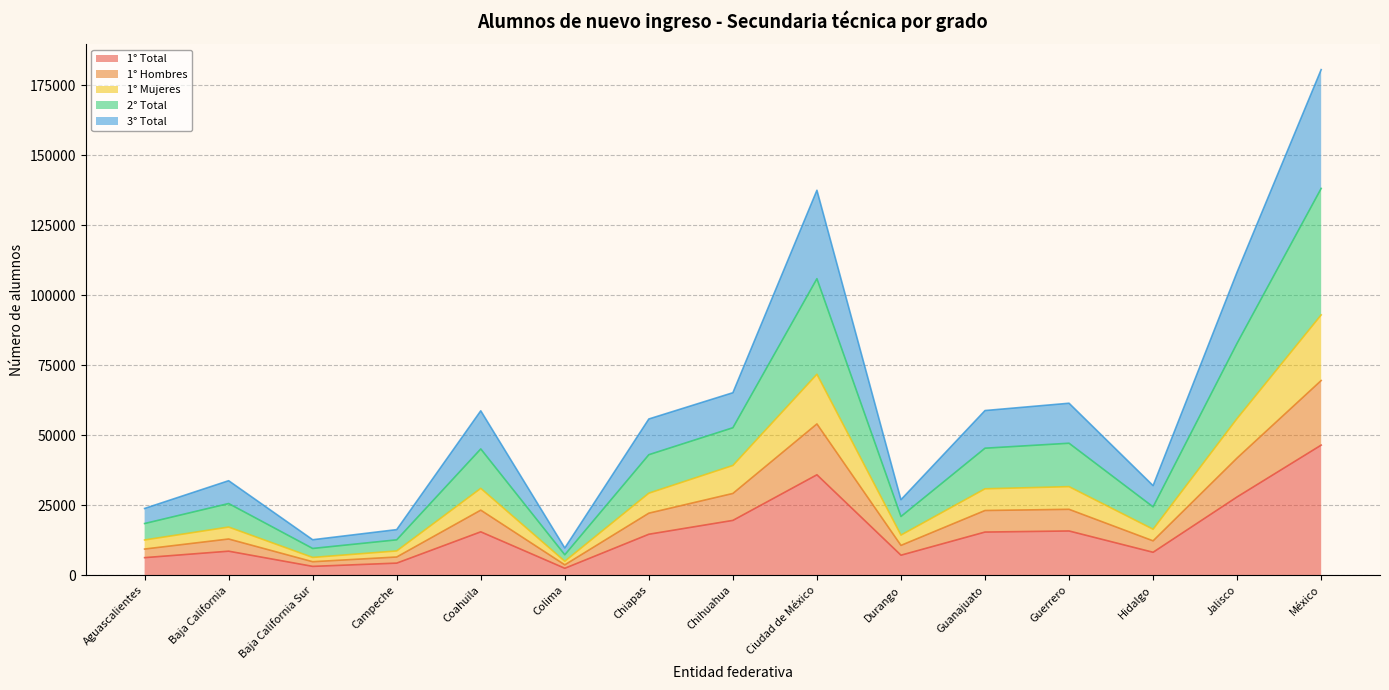

At which category is the sum across all series the highest?

México